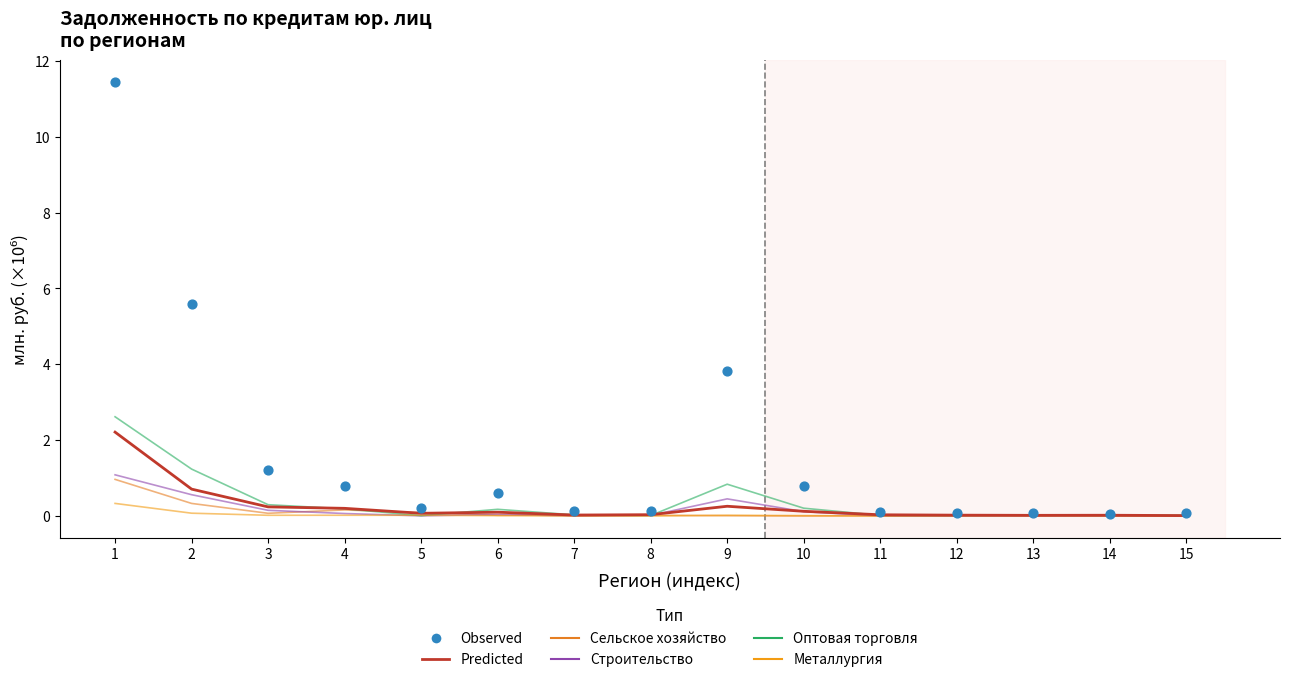

What is the total value across all series at 14?

0.1